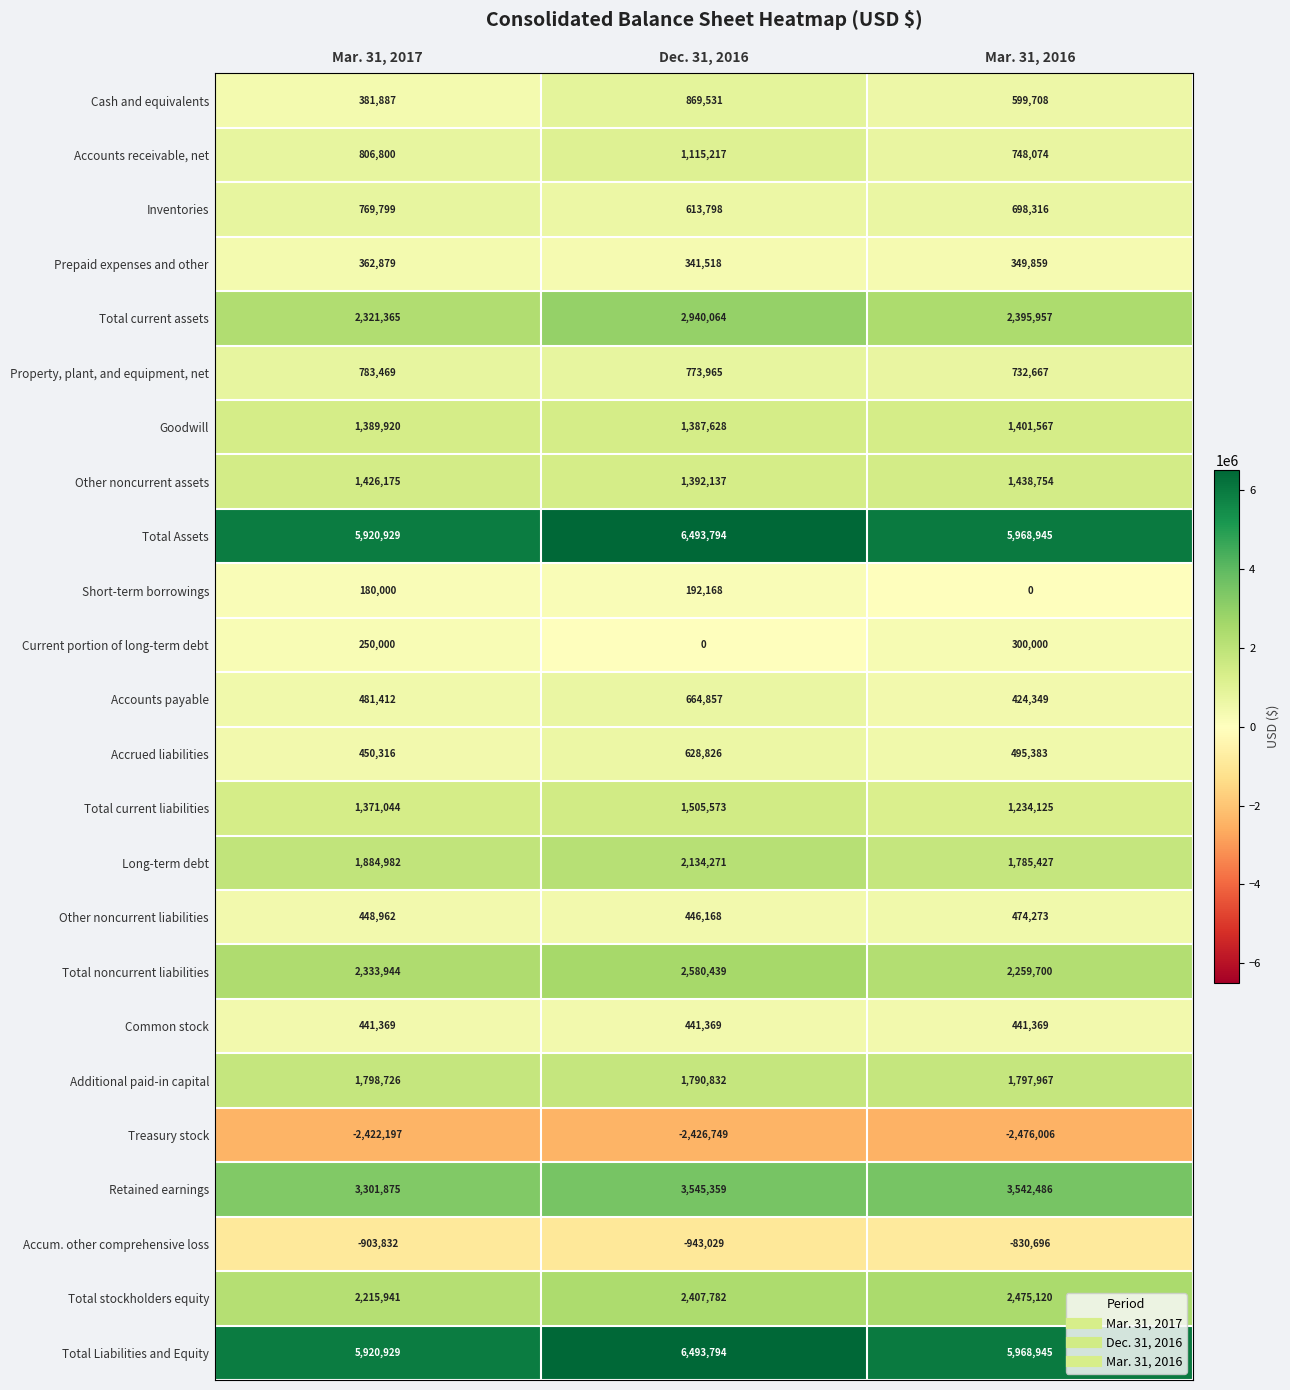

Which series changed the most between Mar. 31, 2017 and Dec. 31, 2016?

Total current assets